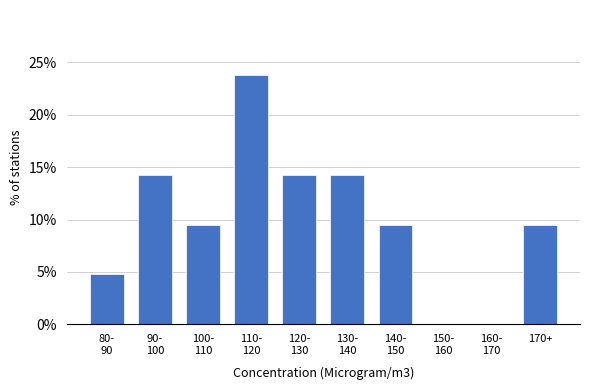

What is the sum of all values?

100.0